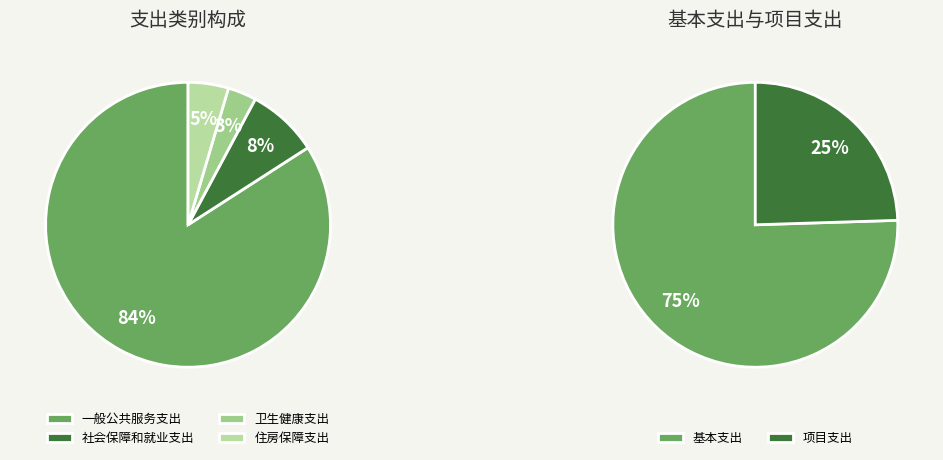

How many slices are in this pie chart?

4